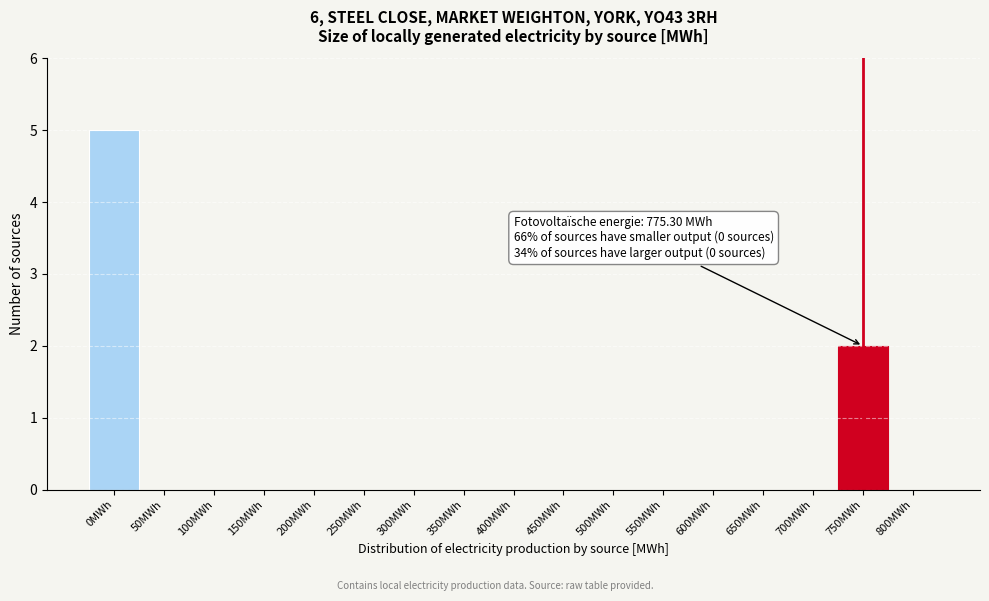

Reading right to left, extract all data points from this chart.

800MWh=0	750MWh=2	700MWh=0	650MWh=0	600MWh=0	550MWh=0	500MWh=0	450MWh=0	400MWh=0	350MWh=0	300MWh=0	250MWh=0	200MWh=0	150MWh=0	100MWh=0	50MWh=0	0MWh=5